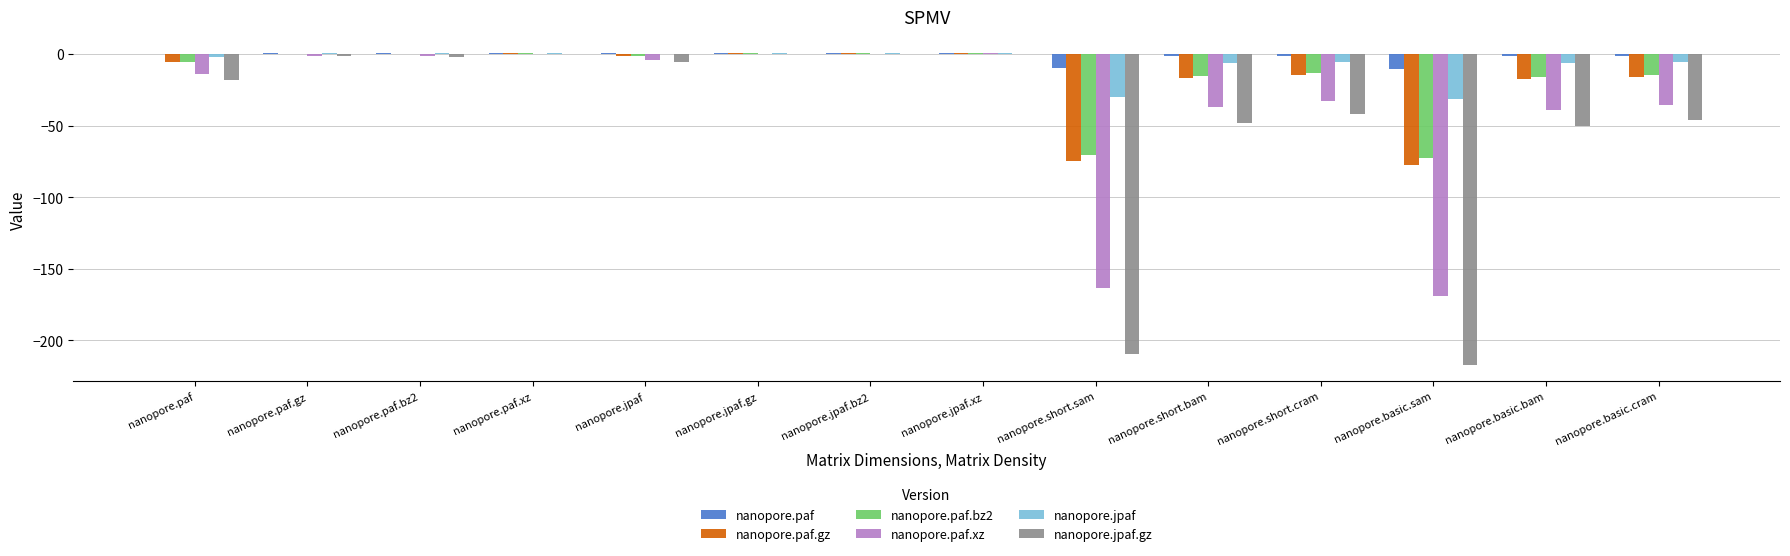

Is the value of nanopore.paf.xz at nanopore.jpaf.gz greater than the value of nanopore.paf.bz2 at nanopore.basic.cram?

Yes